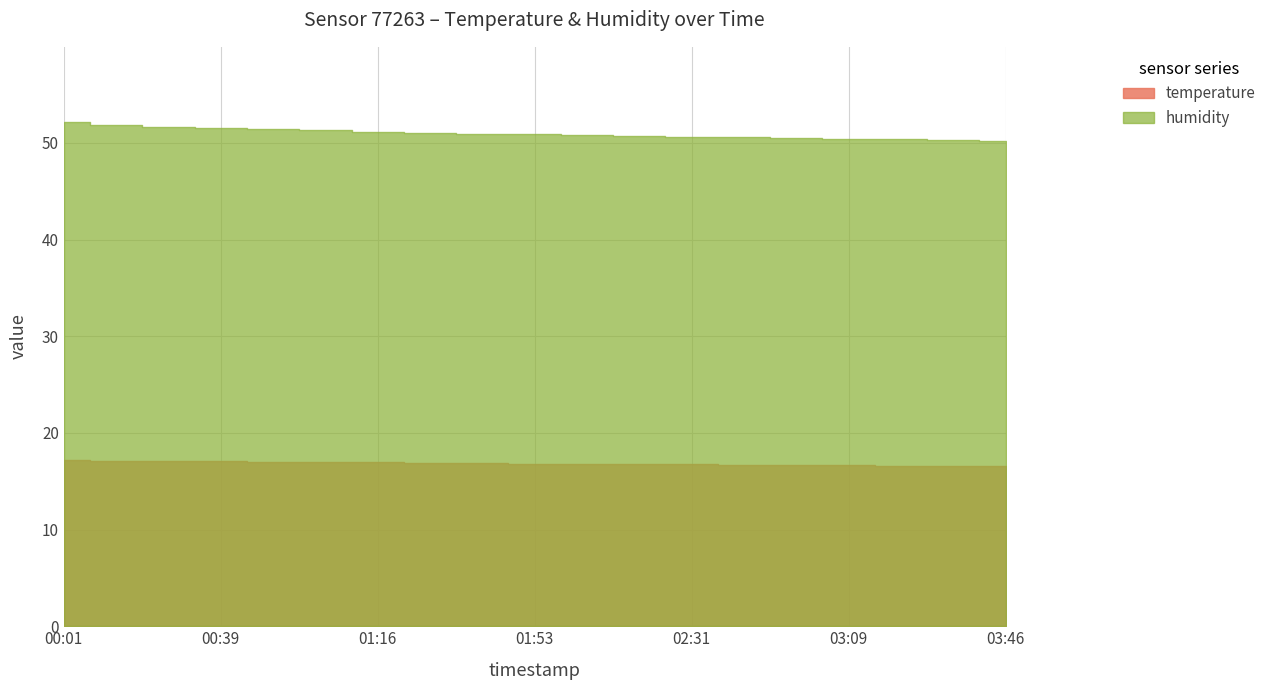

Is it true that humidity equals 31.0 at 02:06?

False